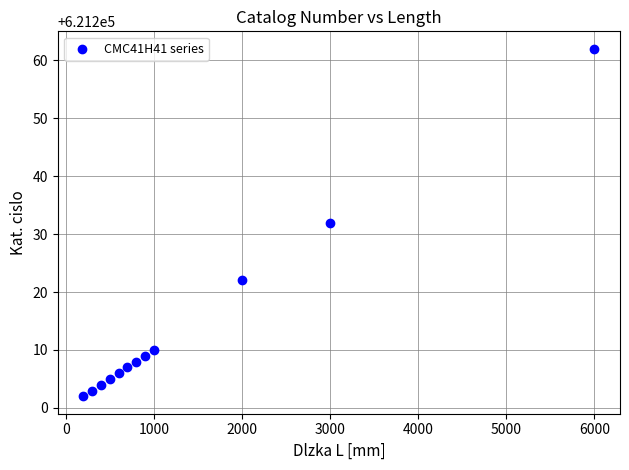

What is the average X value?

1367